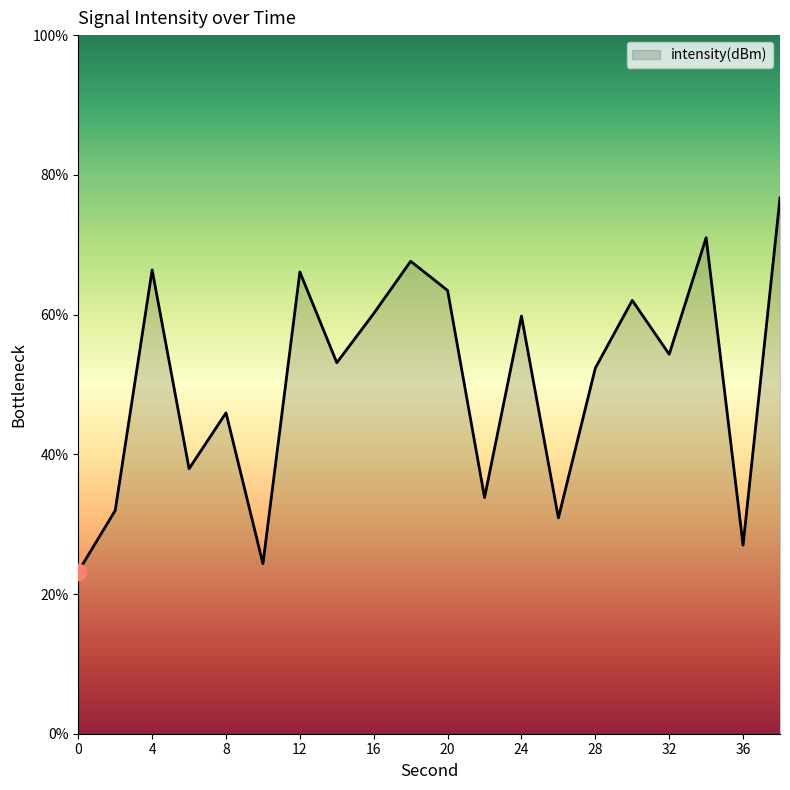

What is the minimum value shown in the chart?

23.2